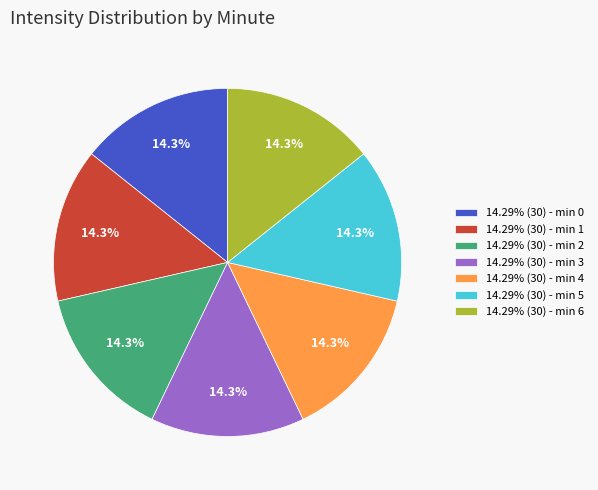

How many segments does this pie chart have?

7